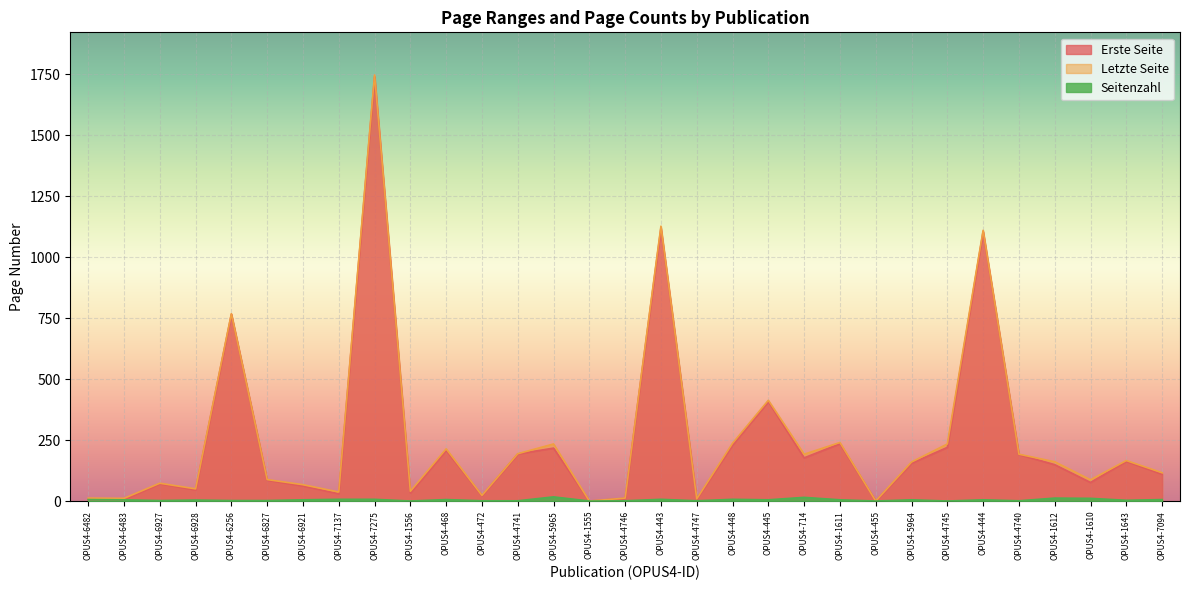

Which series has the largest total across all categories?

Letzte Seite